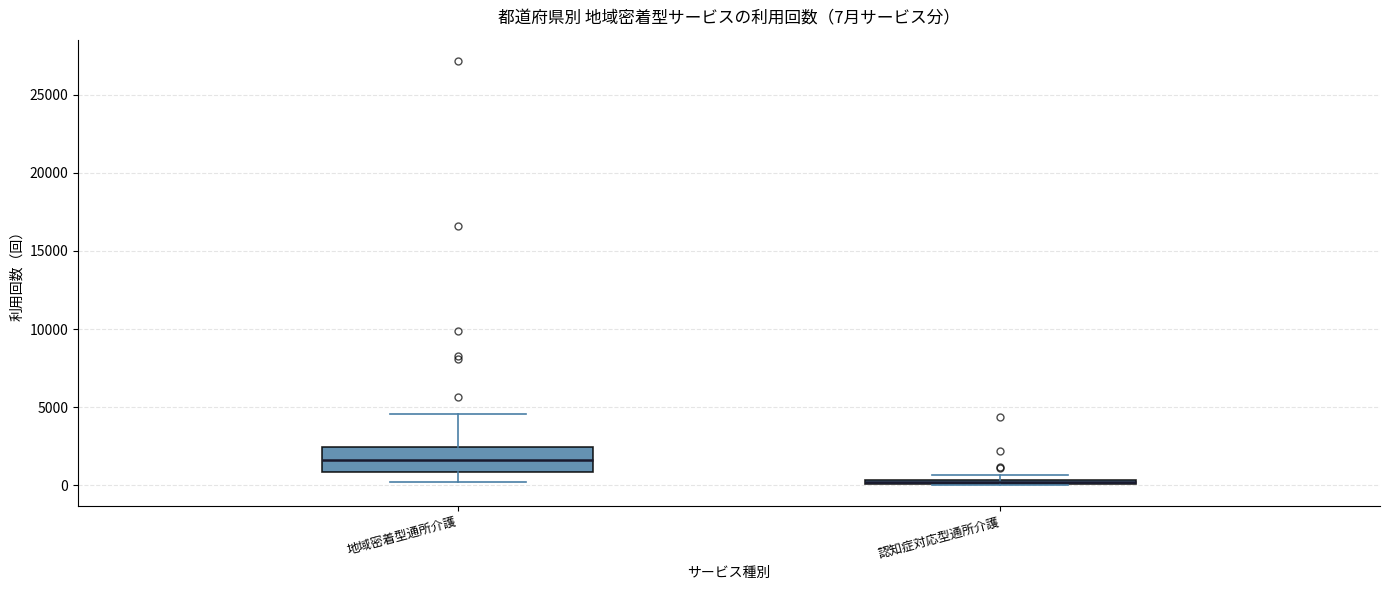

Which box is the tallest, from its lower edge to its upper edge?

地域密着型通所介護